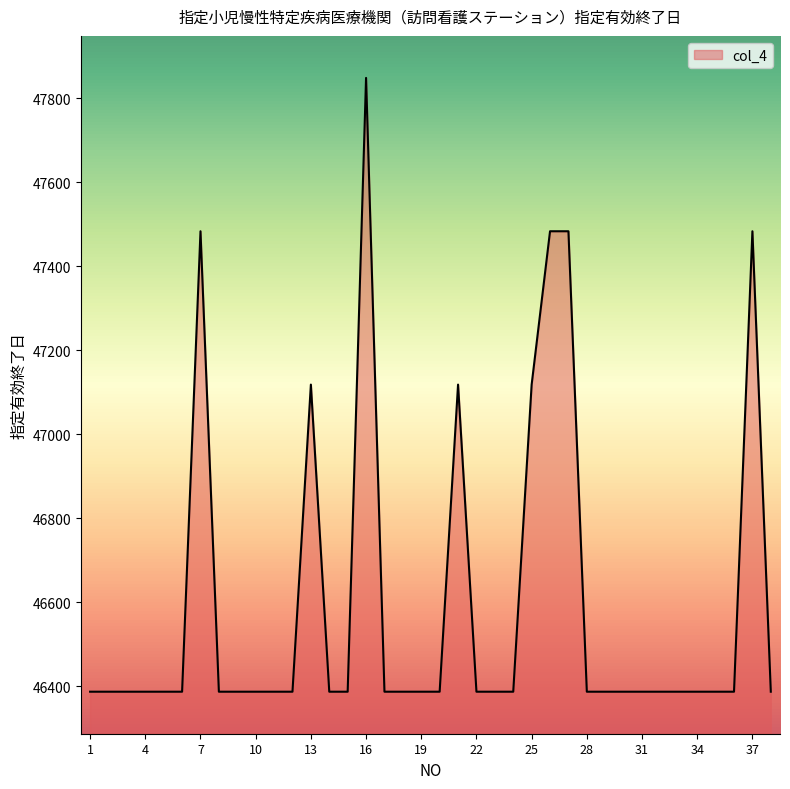

What is the smallest value displayed?

46387